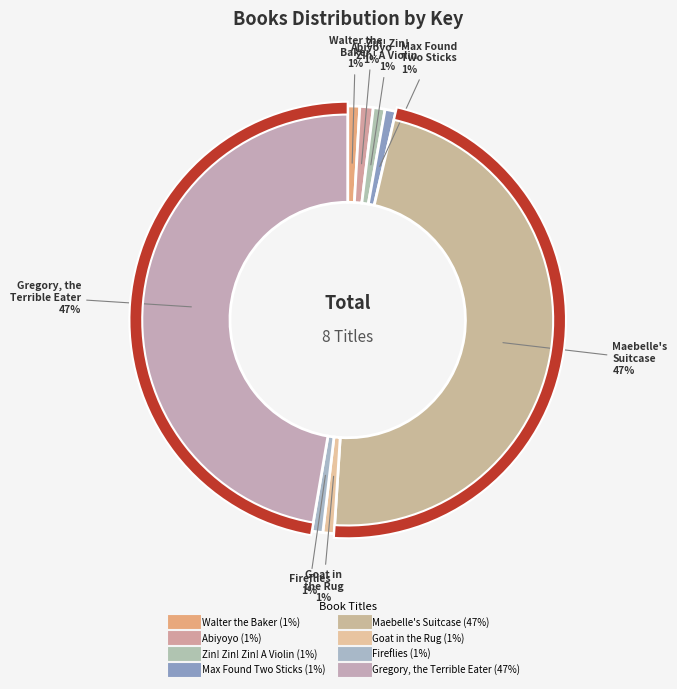

Does Goat in the Rug represent more than half of the total?

No